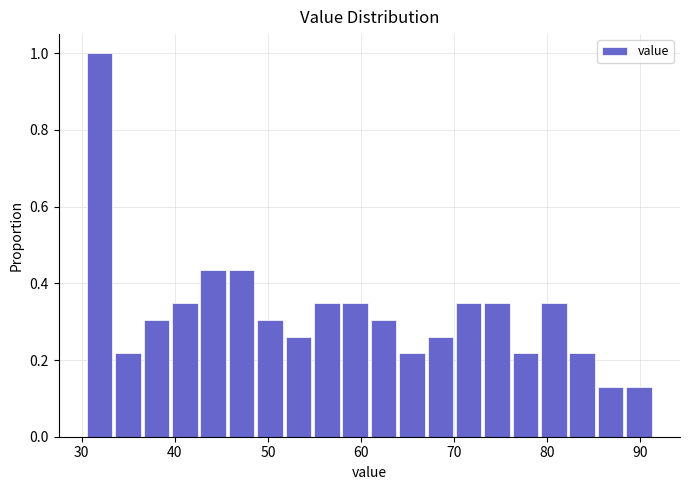

Around what value on the x-axis is the tallest bar? Give the approximate position of its centre, as read against the axis.

32